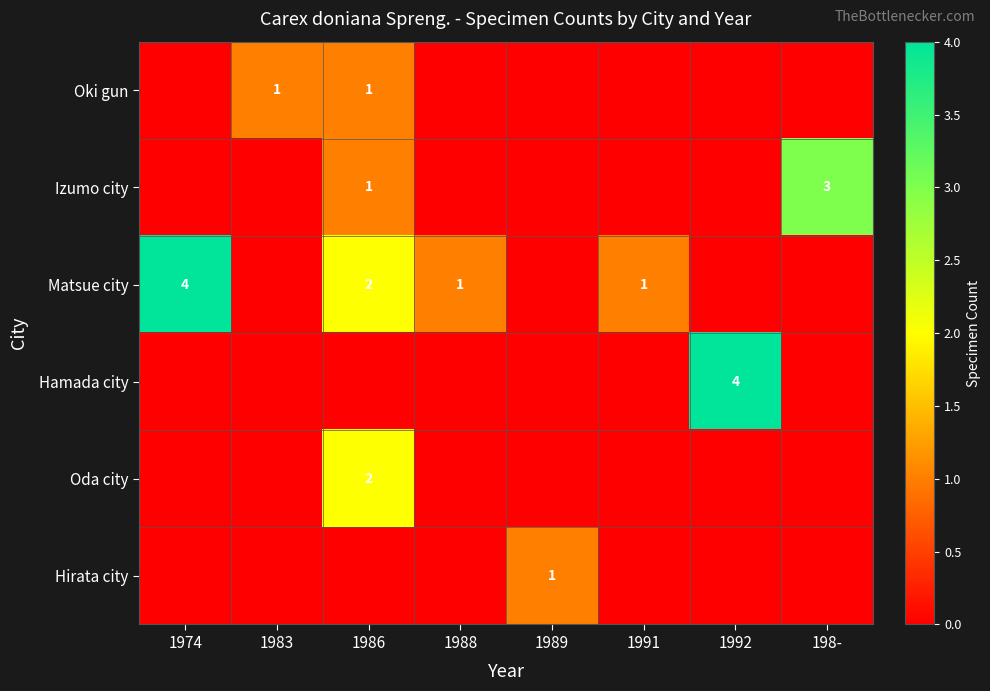

The Oki gun series shows 2 at 1986. True or false?

False